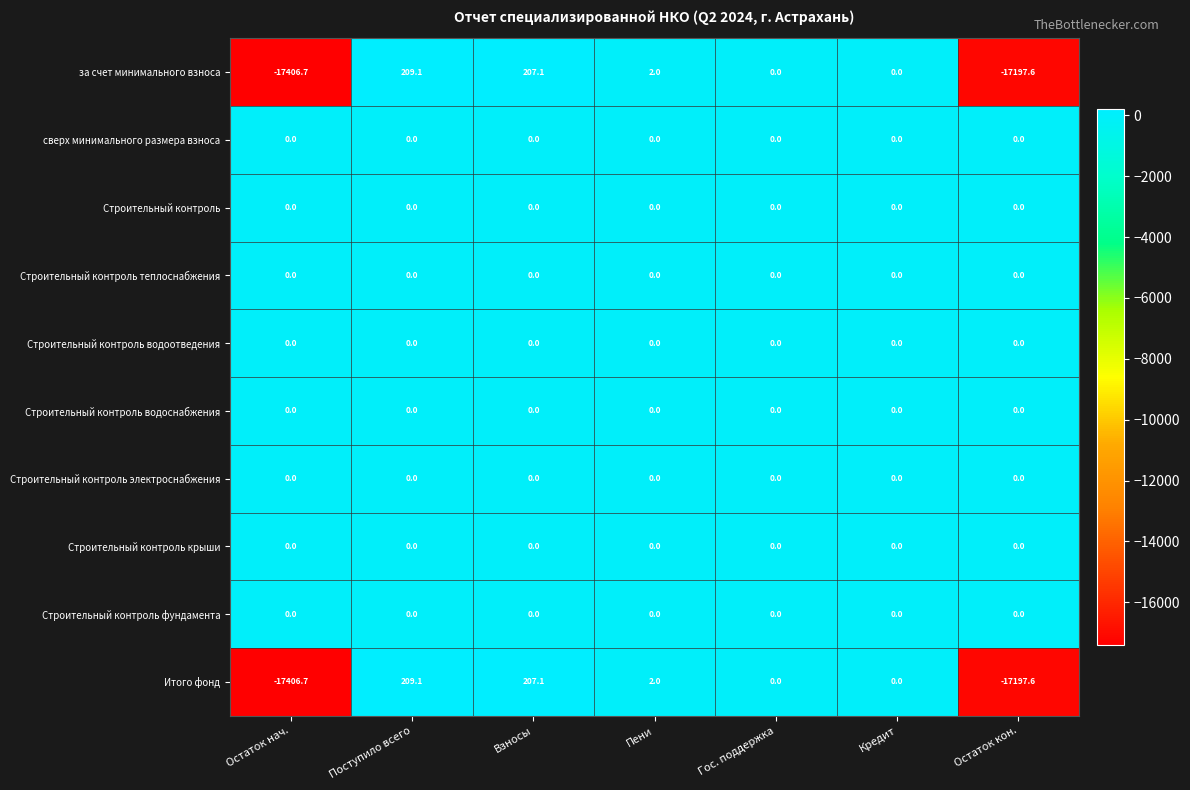

At which category is the sum across all series the highest?

Поступило всего